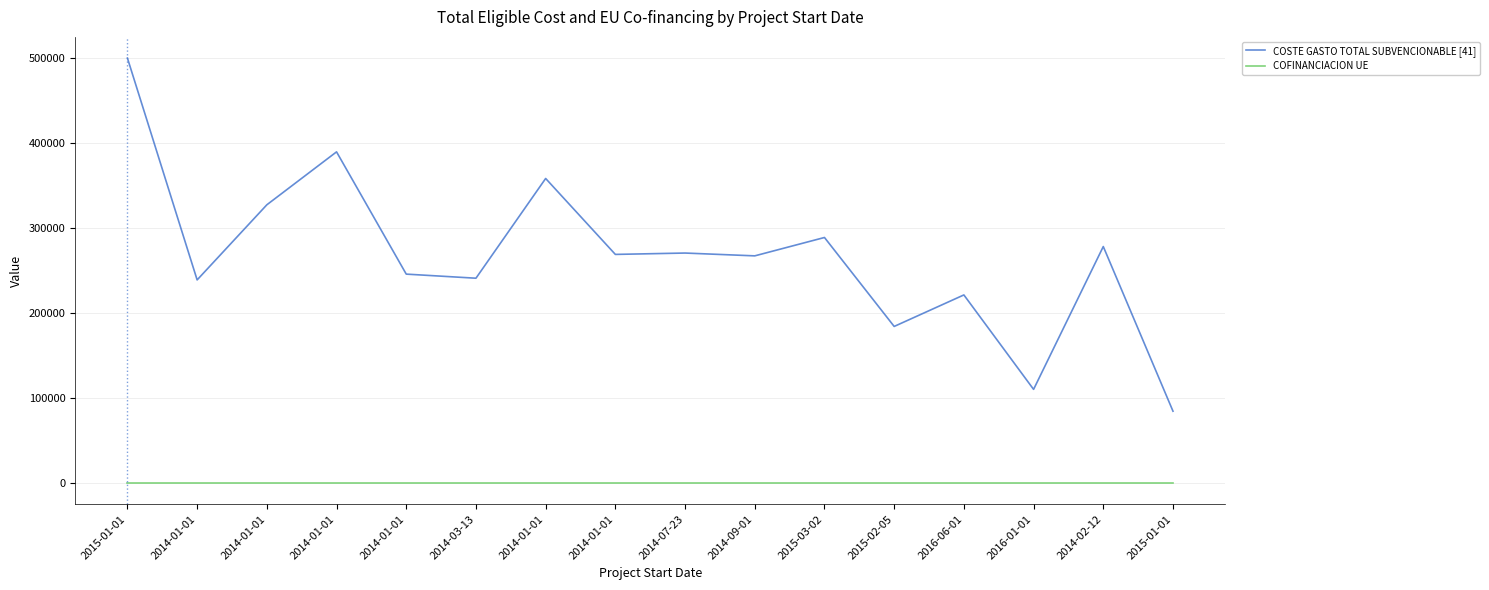

What is the difference between the highest and lowest values at 2015-01-01?

499999.5